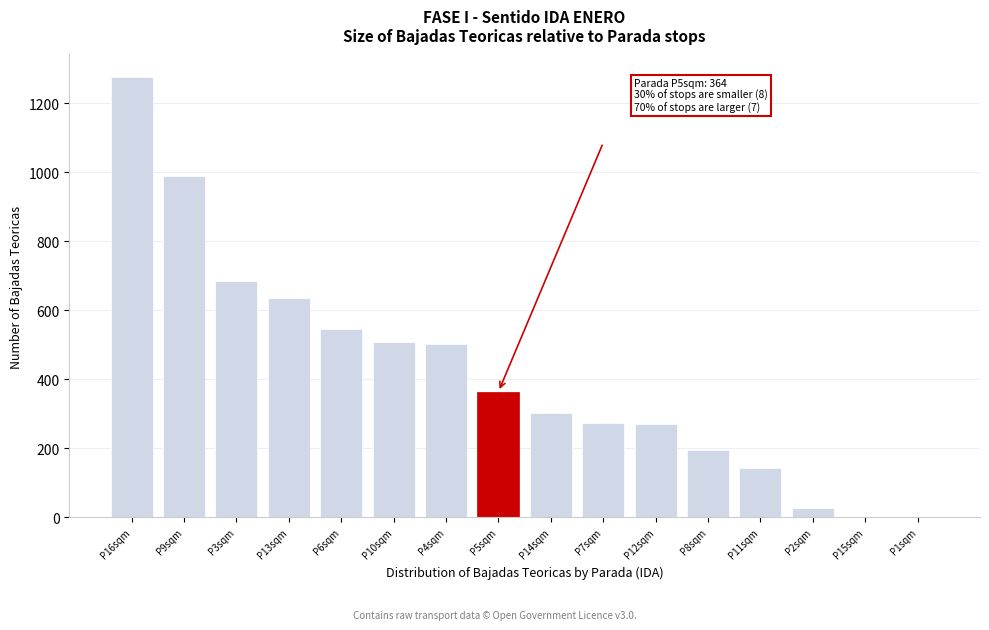

The value at P10sqm is 508.3. True or false?

True